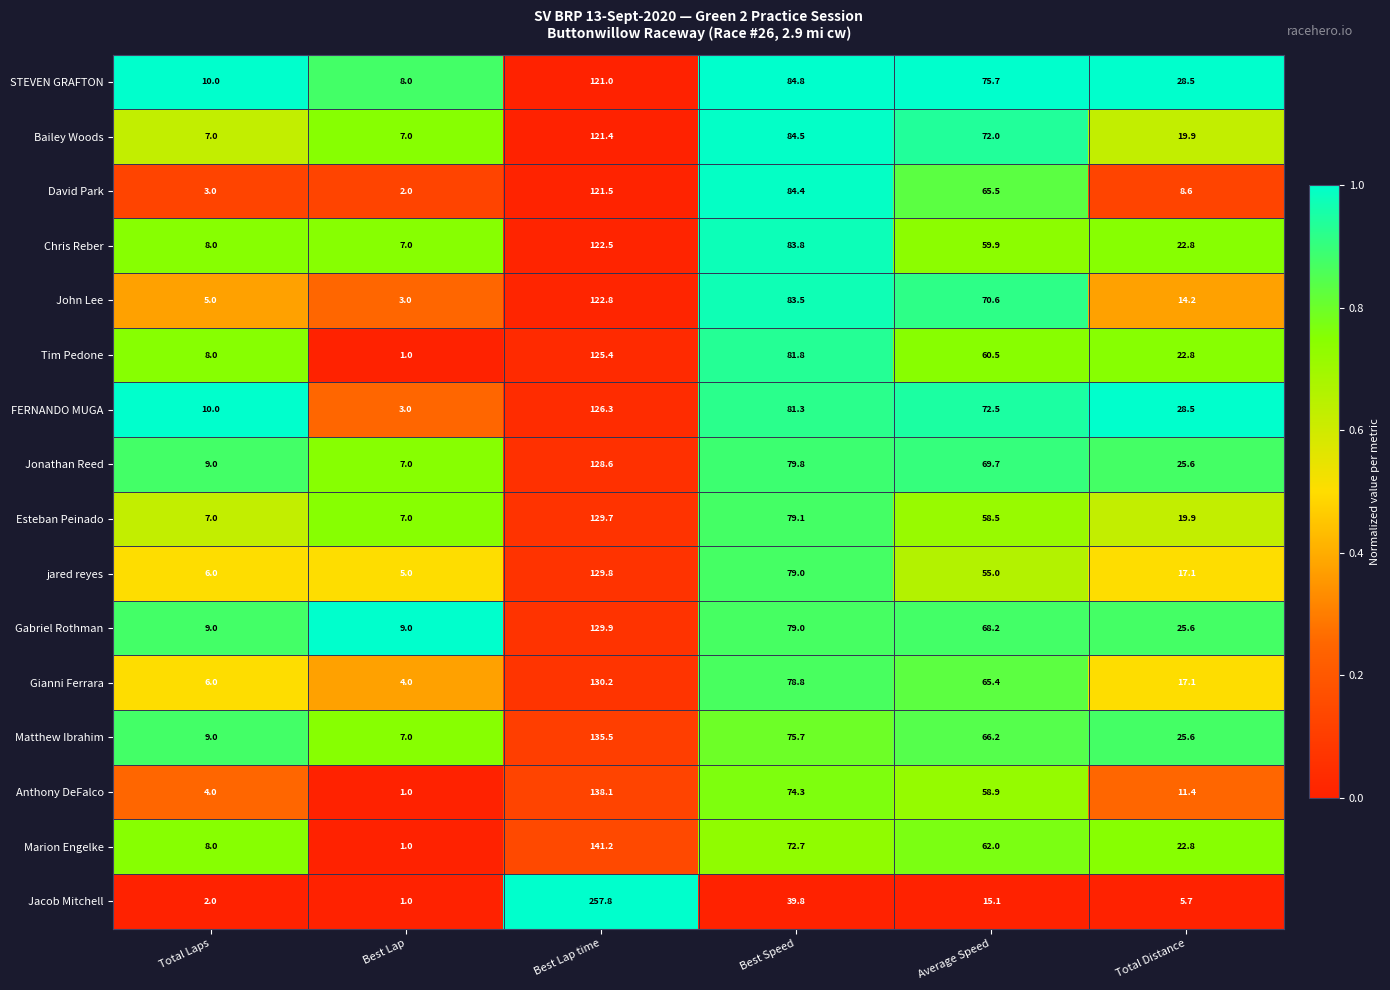

What is the approximate value of David Park at Average Speed?

65.5